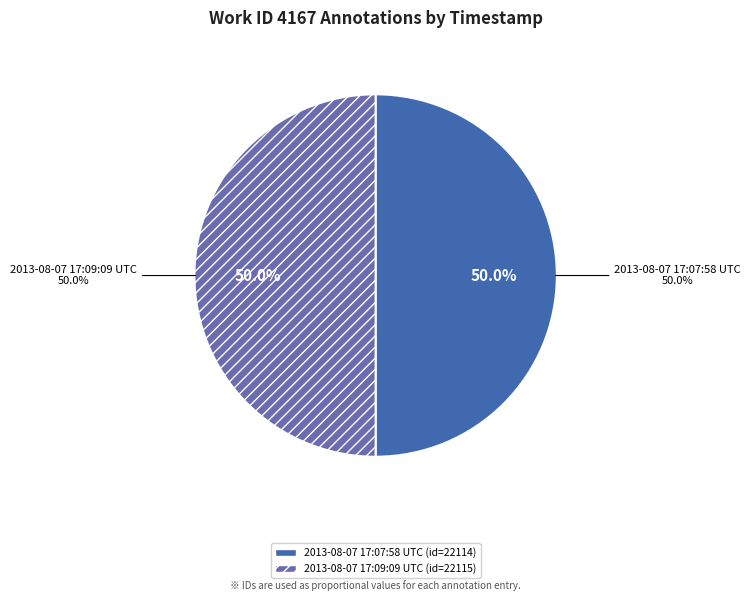

Which category has the biggest portion of the pie?

2013-08-07 17:09:09 UTC